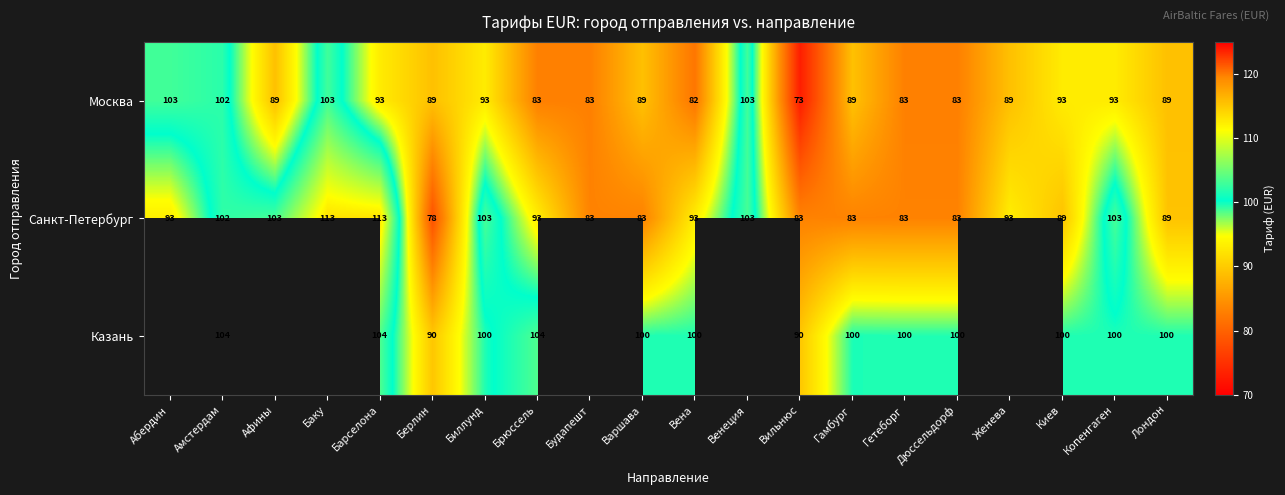

At which category is the sum across all series the highest?

Барселона